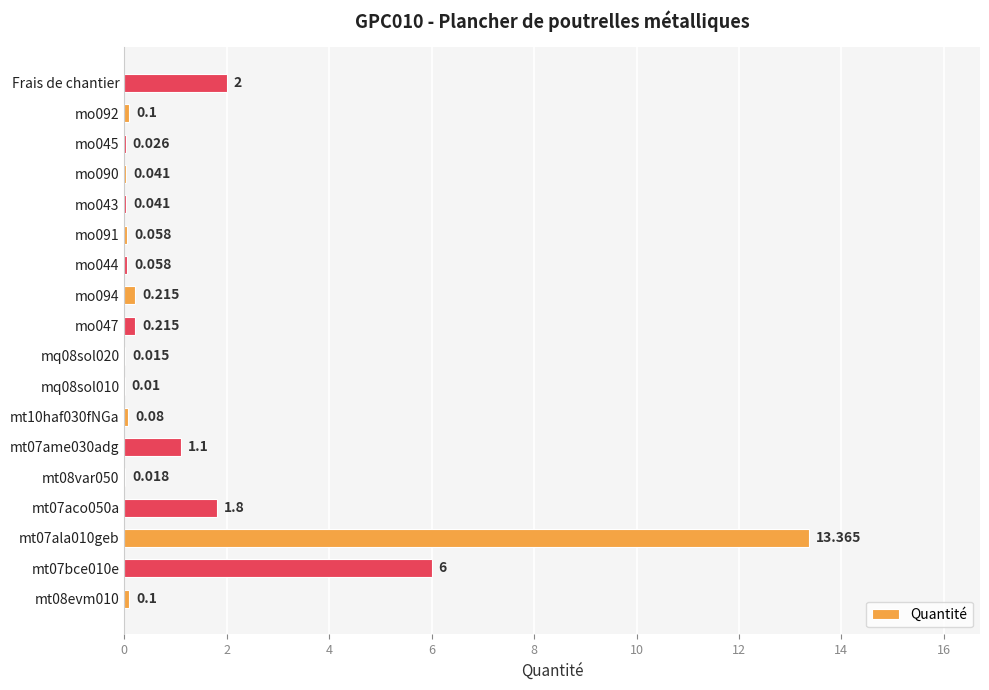

Between Frais de chantier and mt07ame030adg, which is larger?

Frais de chantier